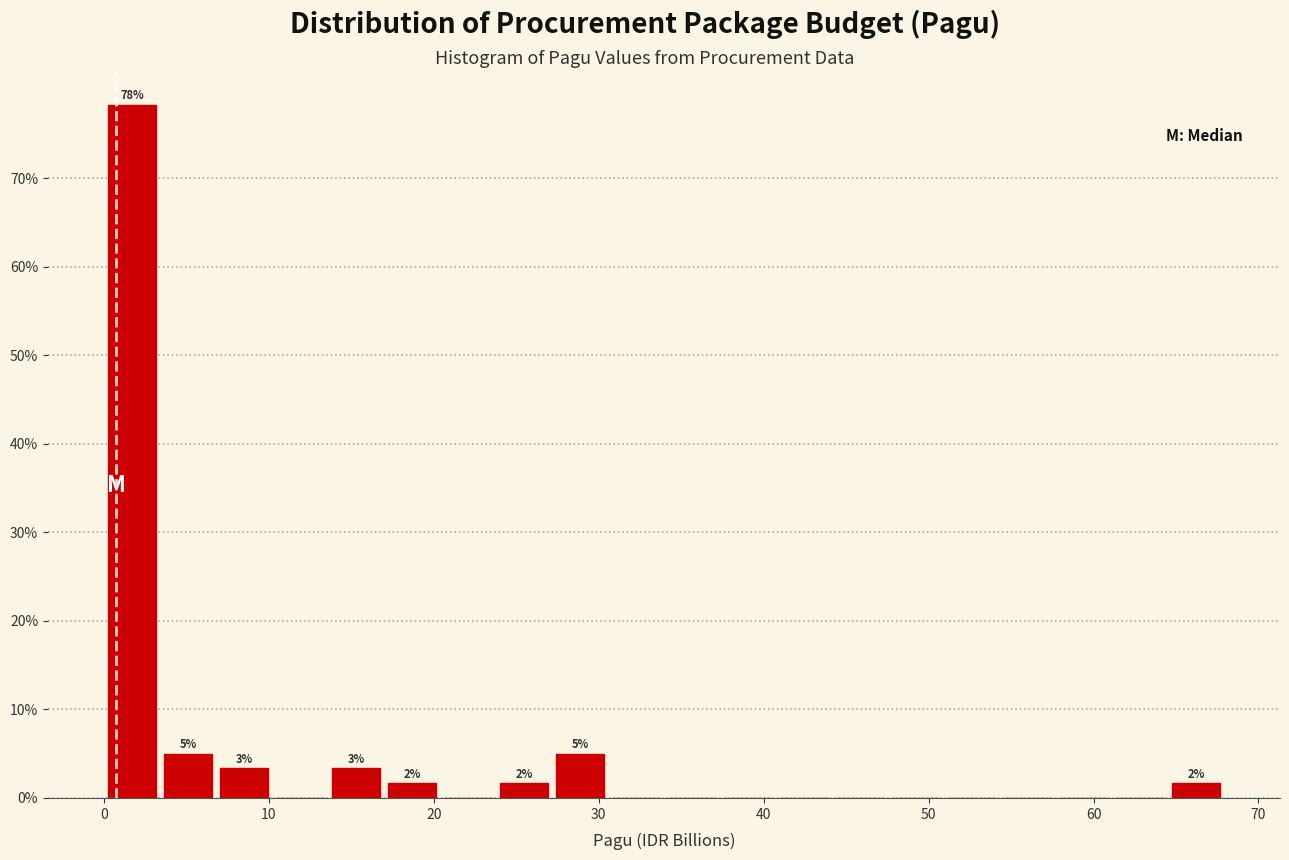

Around what value on the x-axis is the tallest bar? Give the approximate position of its centre, as read against the axis.

2